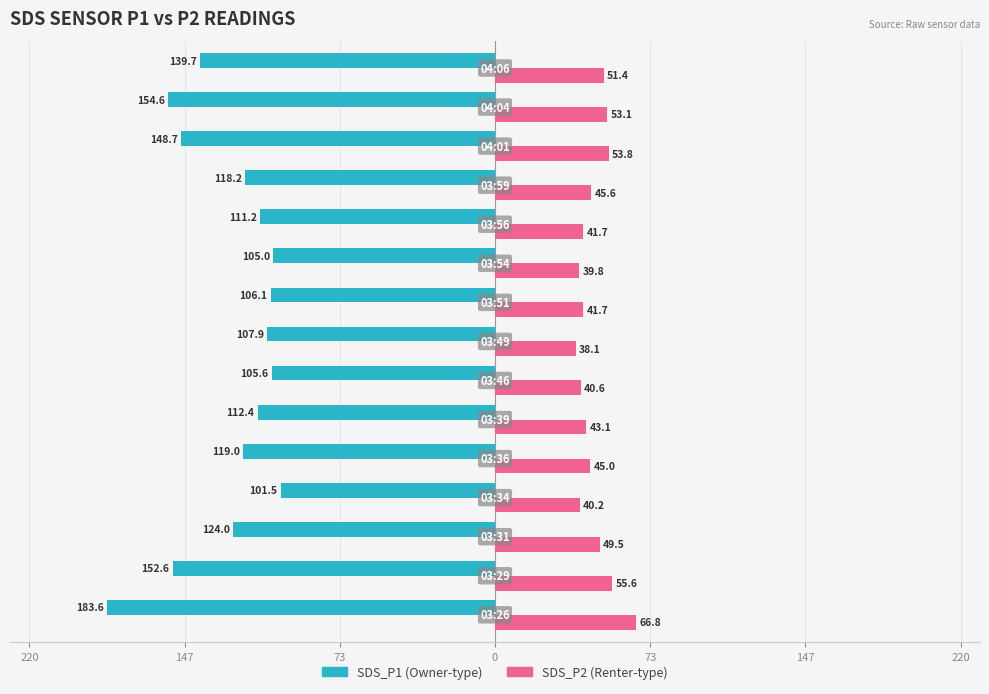

Is it true that SDS_P2 equals 18.8 at 9?

False